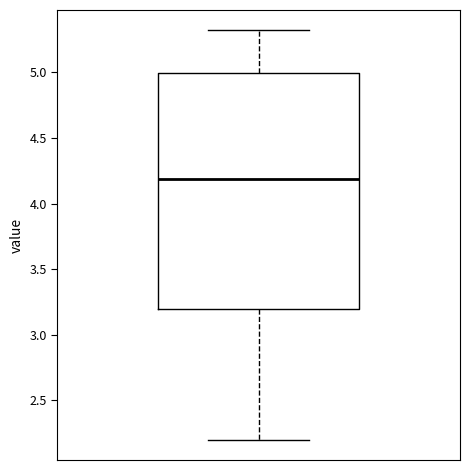

Transcribe this box plot: give where the median line is, the range the box spans, and where the two whiskers end, as read against the y-axis. The values are not printed on the chart, so give them approximately, as read against the axis.

median 4.2, box 3.2 to 5.0, whiskers 2.2 to 5.3